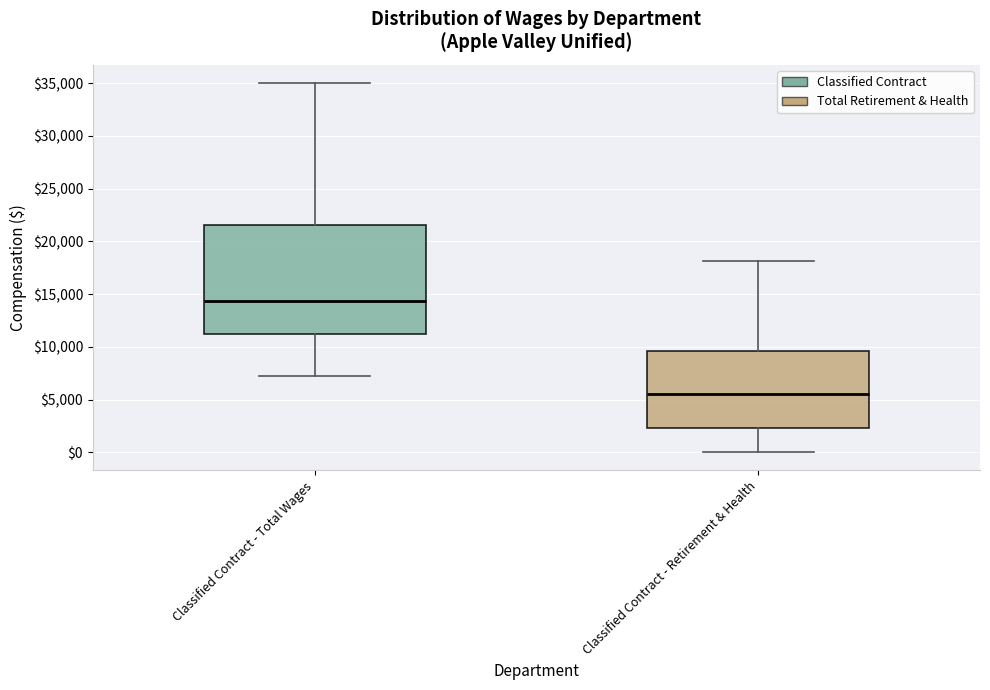

Reading left to right, transcribe this box plot: for each box, give where its median line is, the range the box spans, and where its two whiskers end, as read against the y-axis. The values are not printed on the chart, so give them approximately, as read against the axis.

Classified Contract - Total Wages: median 14500, box 11000 to 21500, whiskers 7500 to 35000
Classified Contract - Retirement & Health: median 5500, box 2500 to 9500, whiskers 0 to 18000